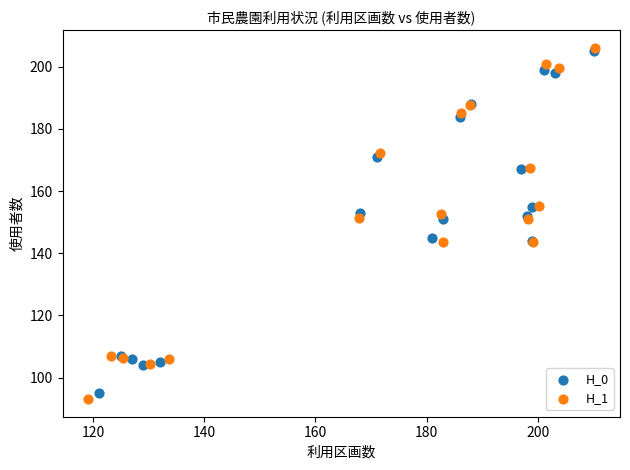

Which series has the largest Y range (max minus min)?

H_1